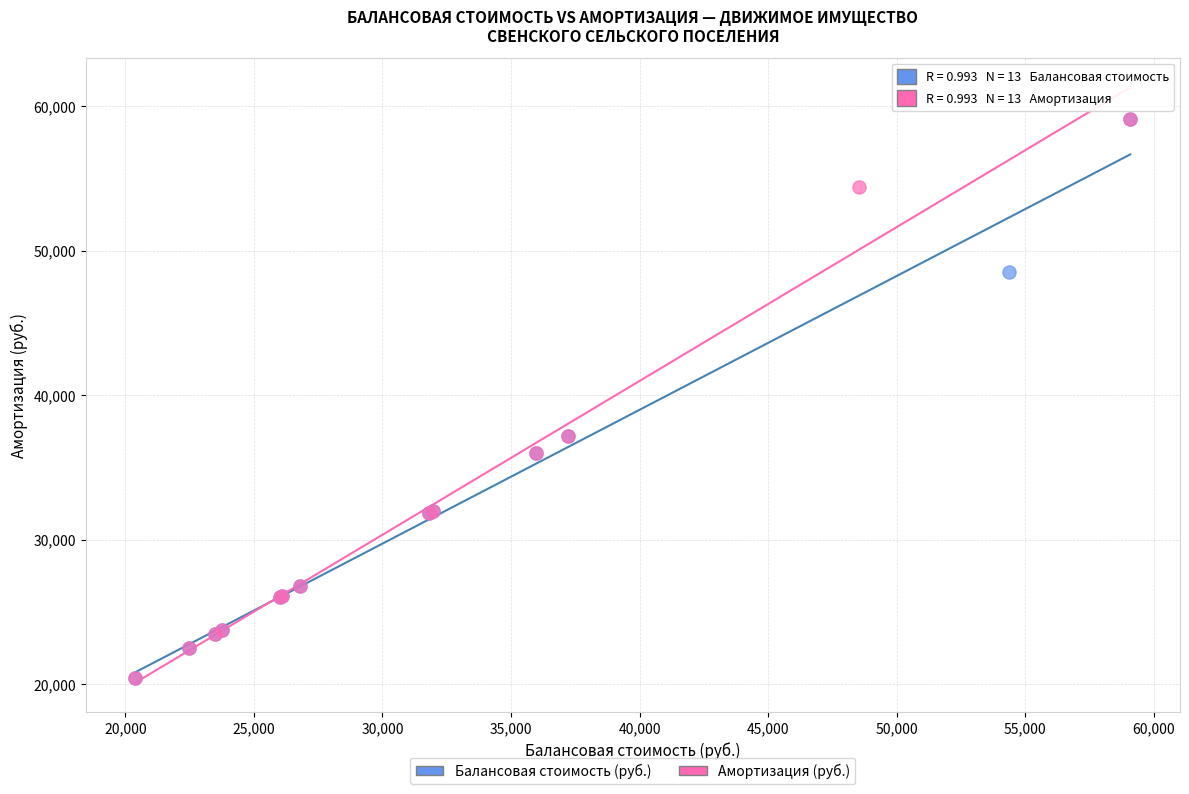

What are all the series names shown in the legend?

Балансовая стоимость (руб.), Амортизация (руб.)